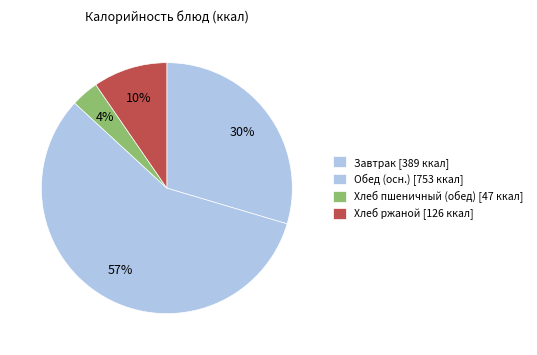

How many slices are in this pie chart?

4